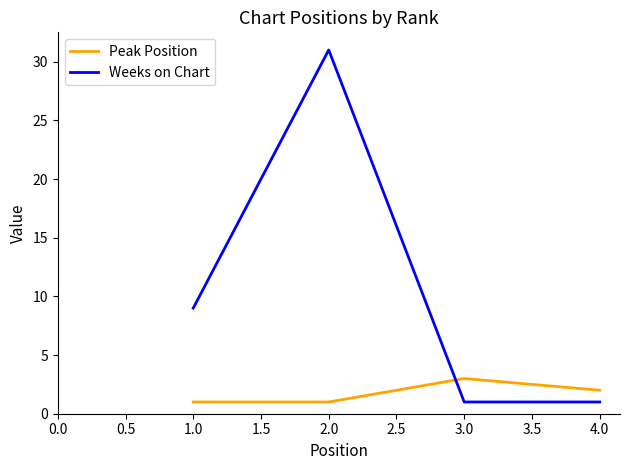

List the series in order of their overall mean, lowest first.

Peak Position, Weeks on Chart